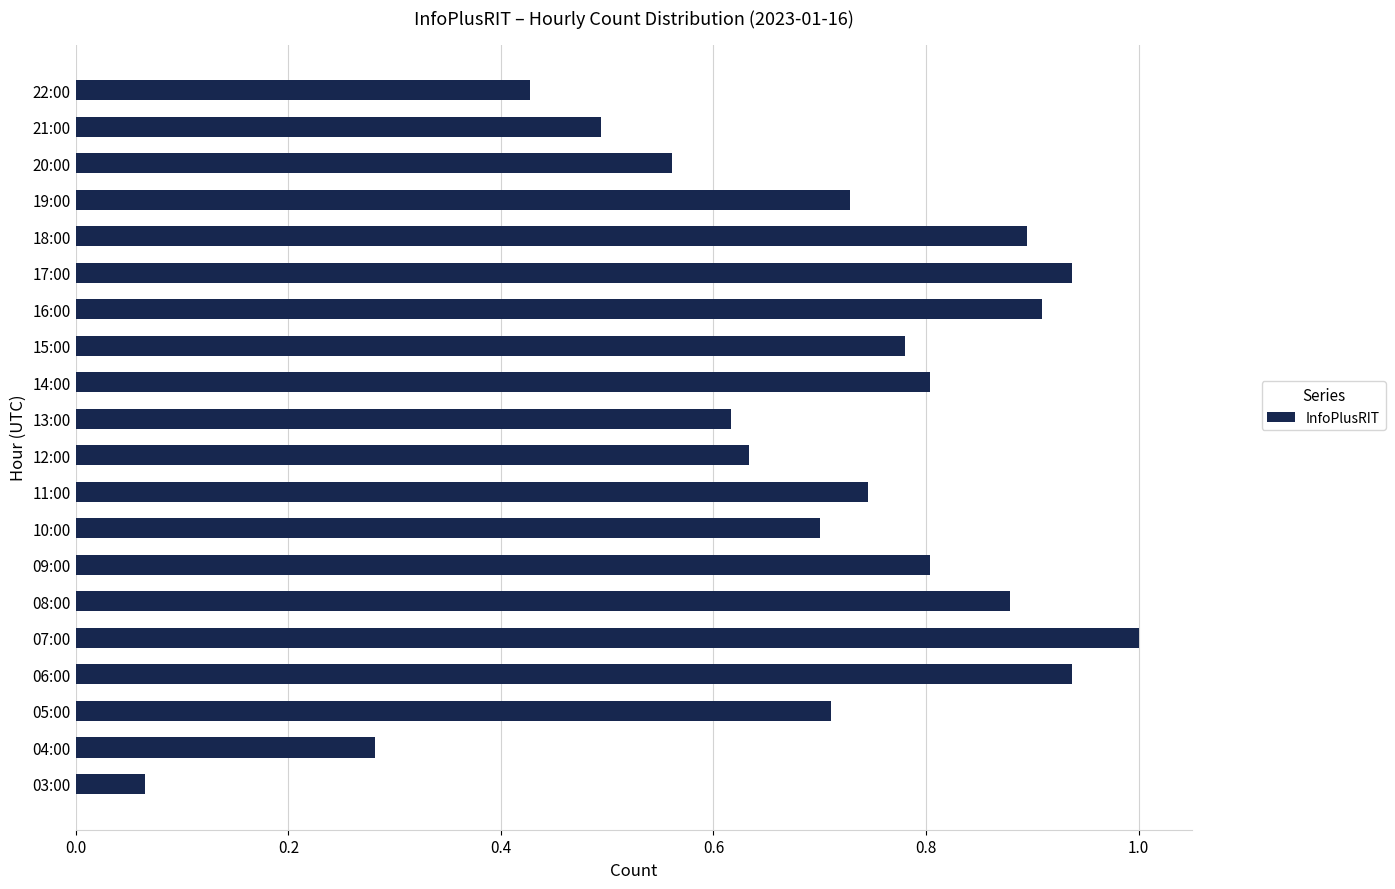

Which has a higher value, 21:00 or 12:00?

12:00